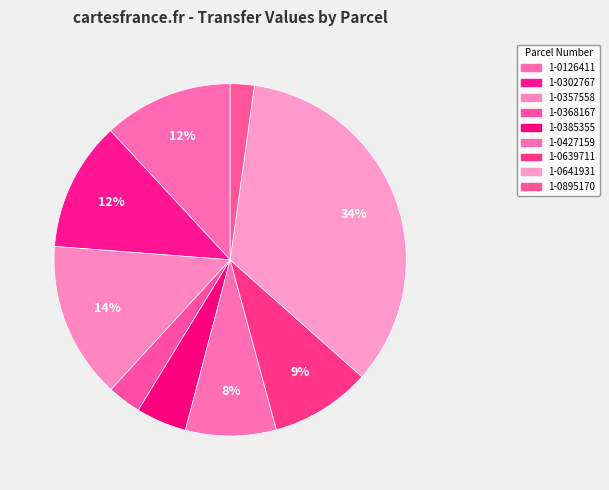

What is the smallest slice in the pie chart?

1-0895170